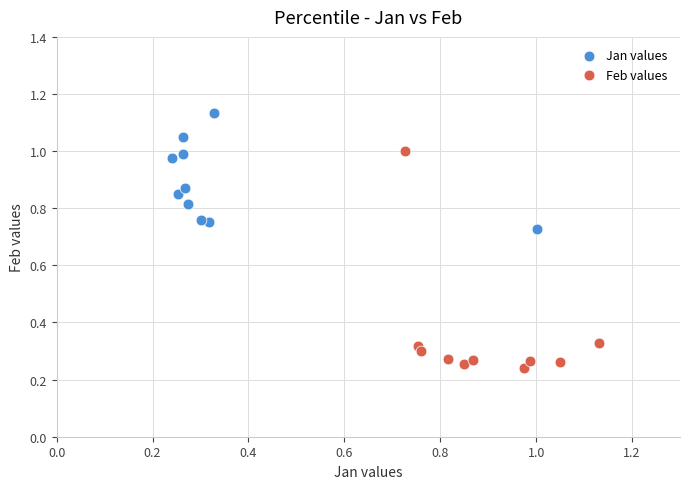

Which series reaches the minimum Y coordinate?

Feb values